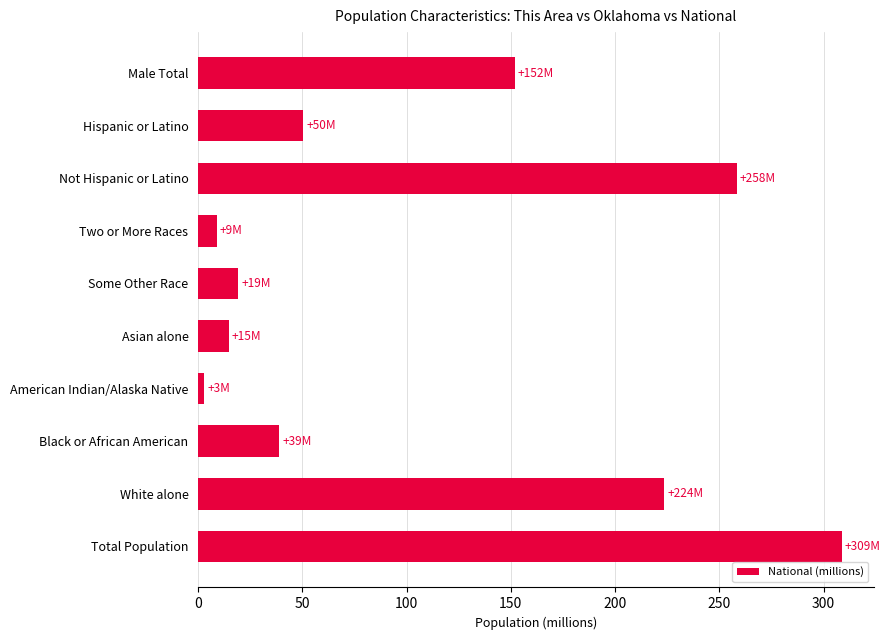

What is the difference between the maximum and minimum values?

305.8